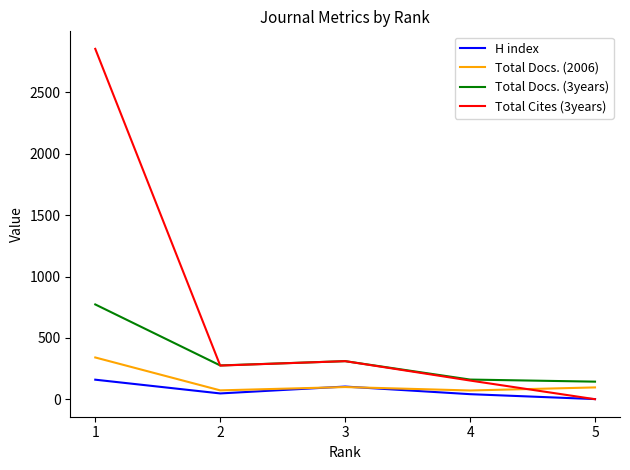

What is the difference between the second highest and minimum values in the Total Docs. (3years) series?

167